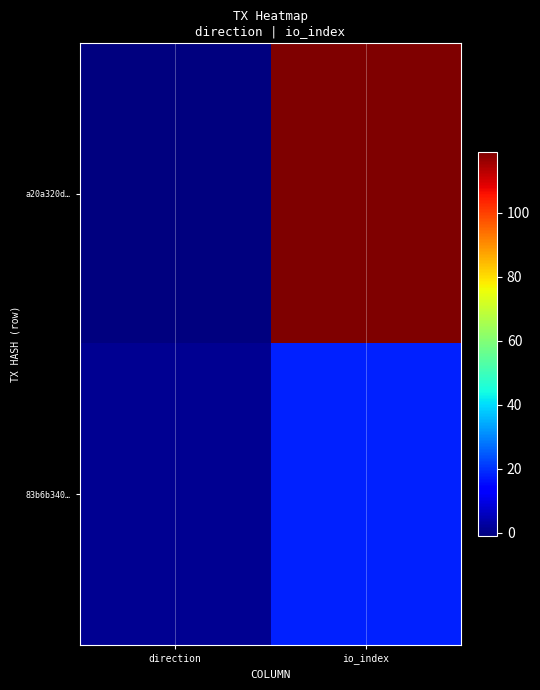

Count the number of data series in this chart.

2